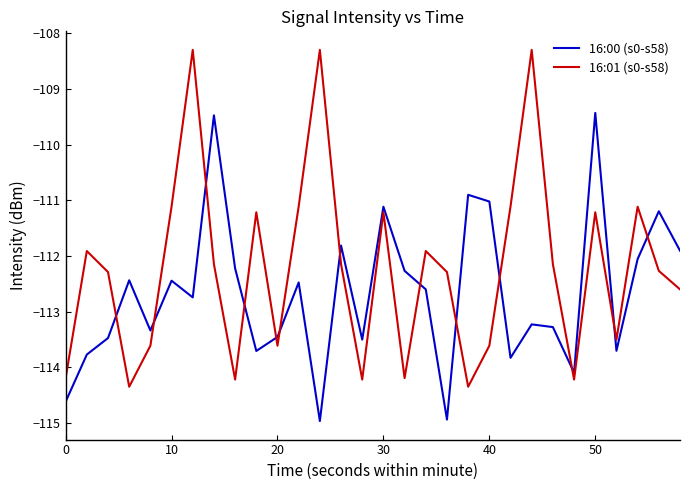

Rank the series by their maximum value, from lowest to highest.

16:00 (s0-s58), 16:01 (s0-s58)